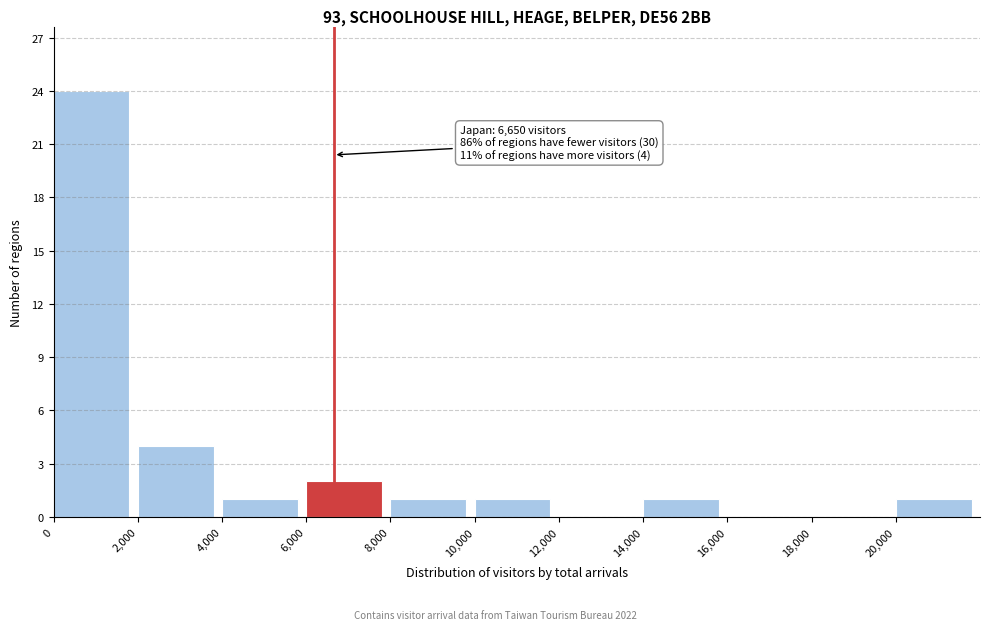

Over which range of the x-axis is the bar tallest?

0 to 2000